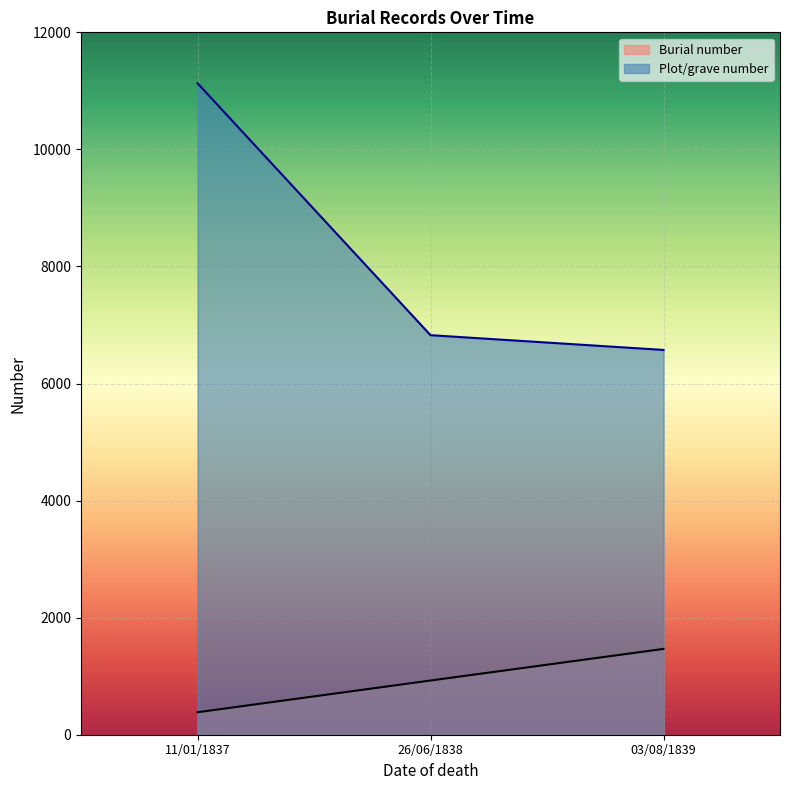

Which category has the highest value in the Plot/grave number series?

11/01/1837